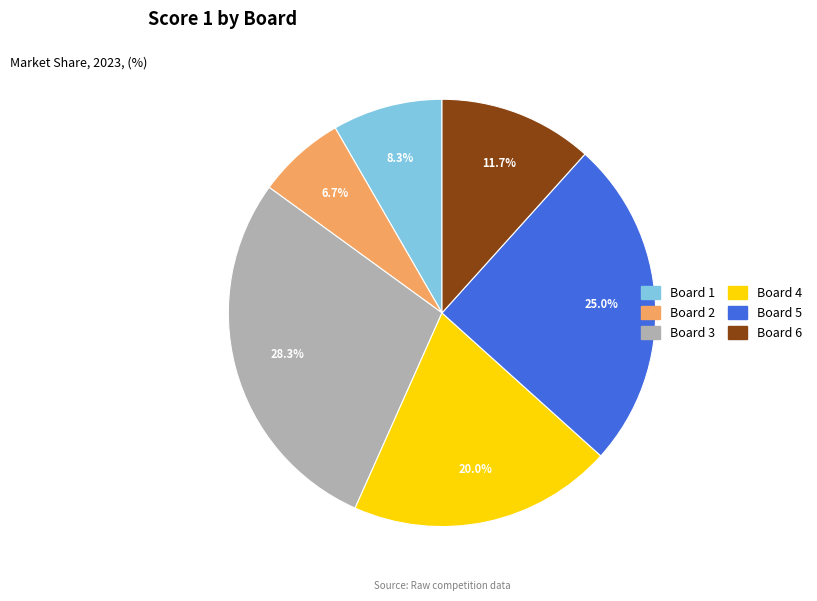

Is there a majority slice in this chart?

No